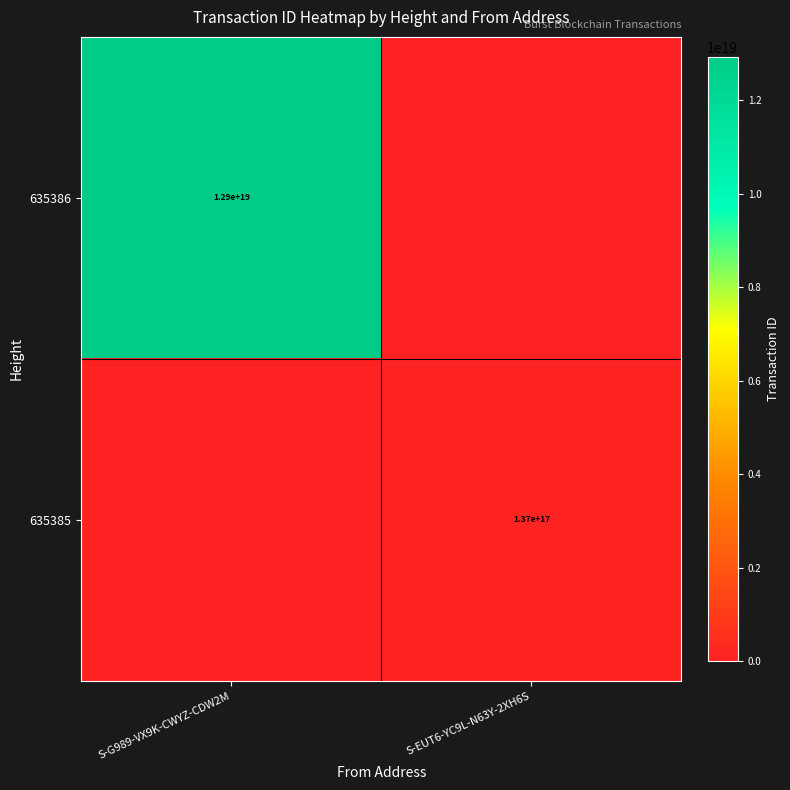

Is it true that 635385 equals 37956060410640672 at S-EUT6-YC9L-N63Y-2XH6S?

False